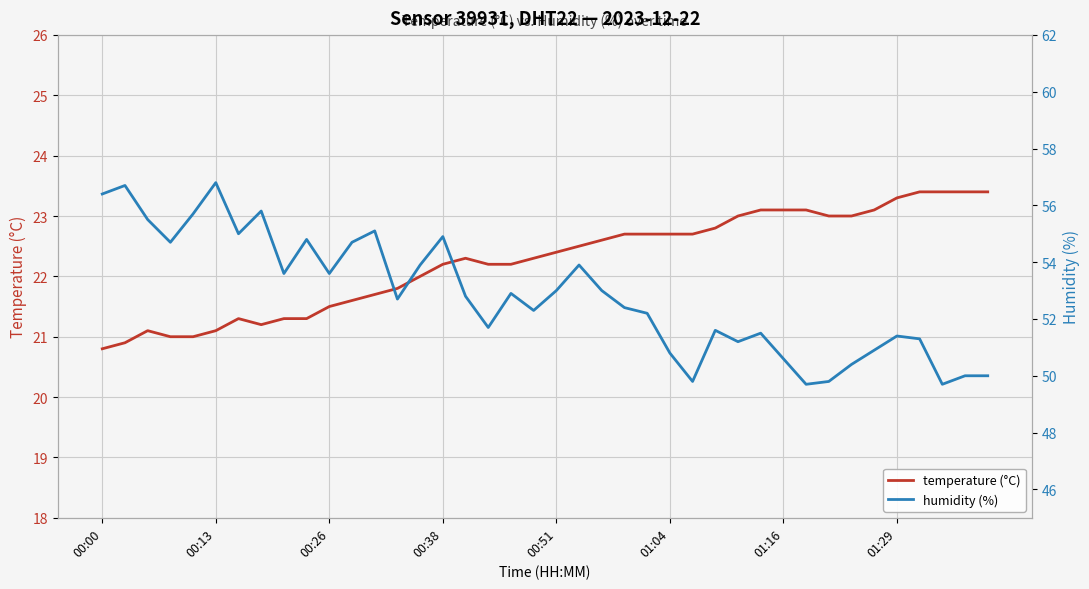

Is it true that temperature (°C) equals 22.7 at 01:04?

True